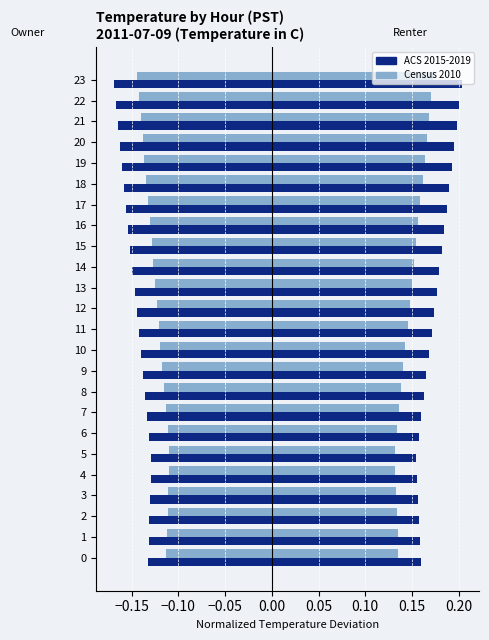

Rank the series at 4 from lowest to highest value.

ACS 2015-2019, Census 2010